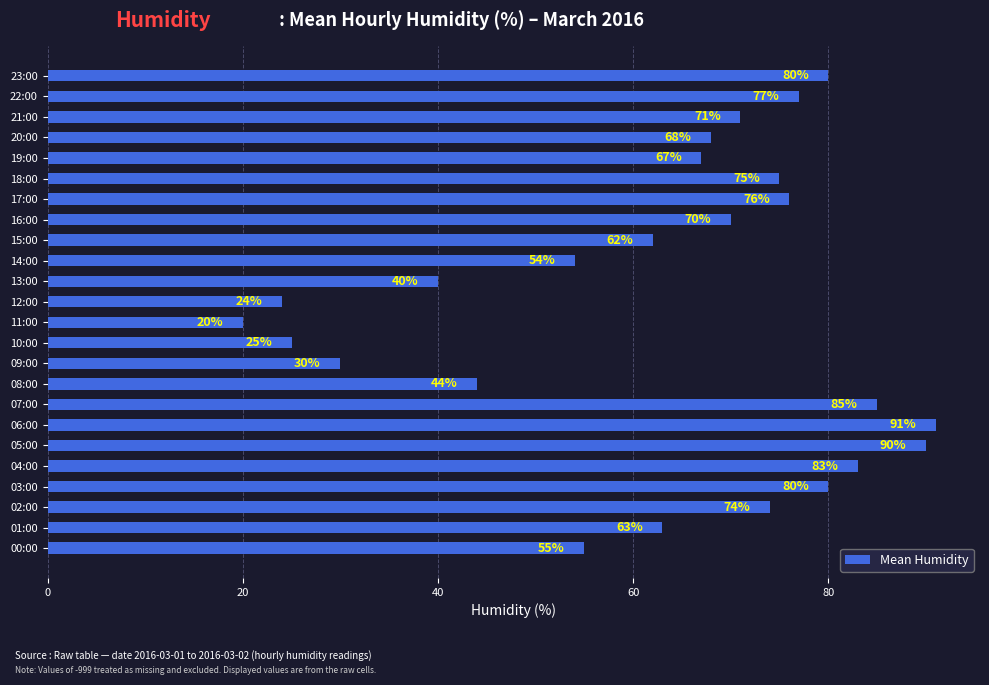

What is the minimum value shown in the chart?

20